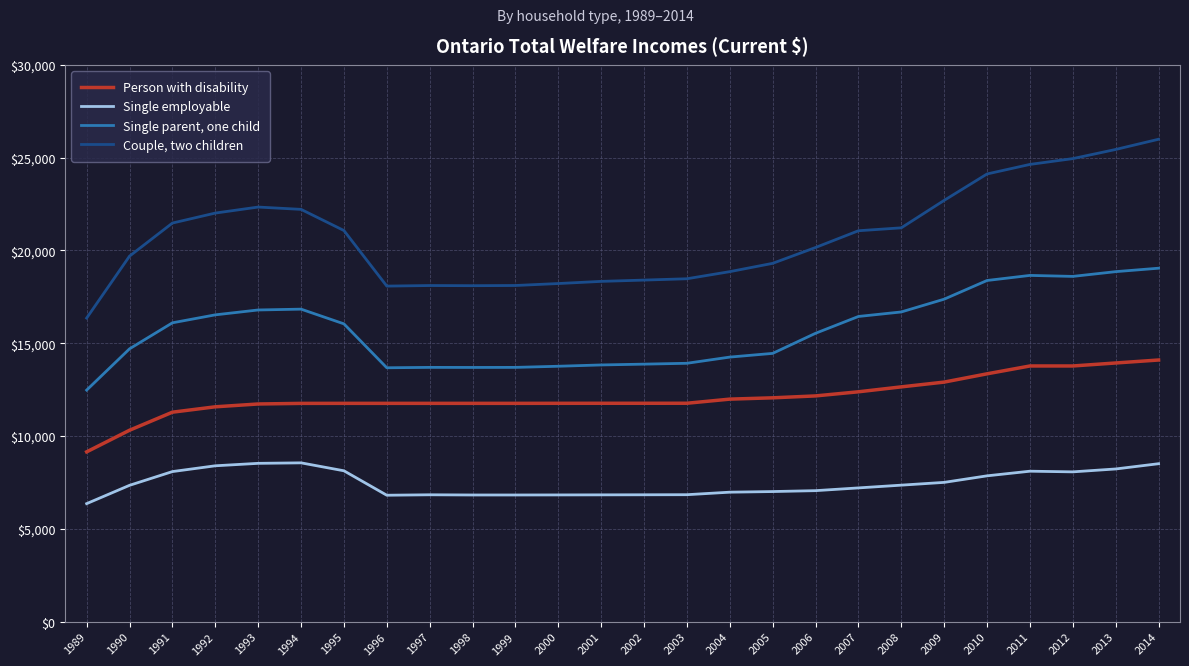

True or false: Person with disability and Couple, two children intersect in this chart.

False